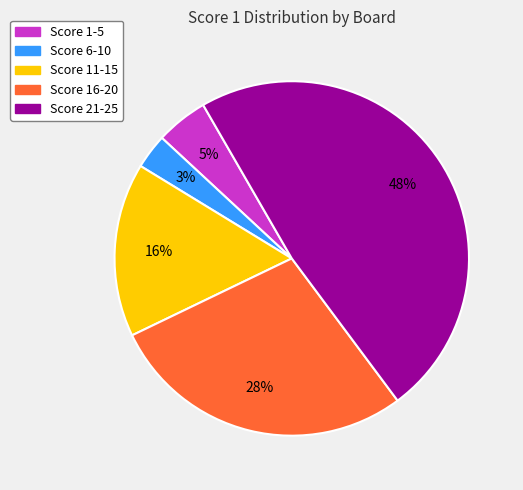

To the nearest percent, what is the difference between the largest and smallest slice percentages?

45%